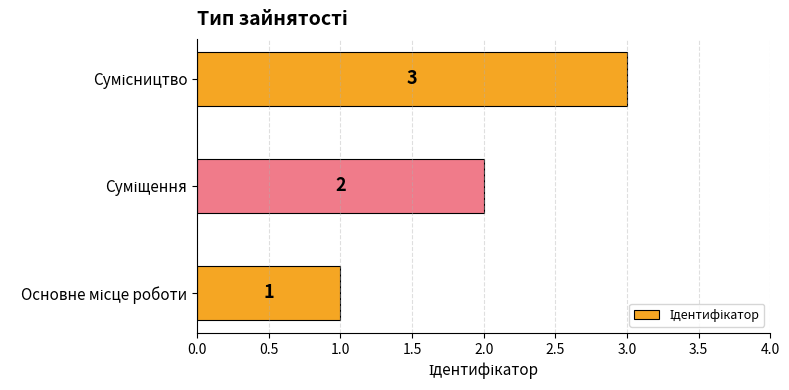

Count the values in the range 1 to 3.

3